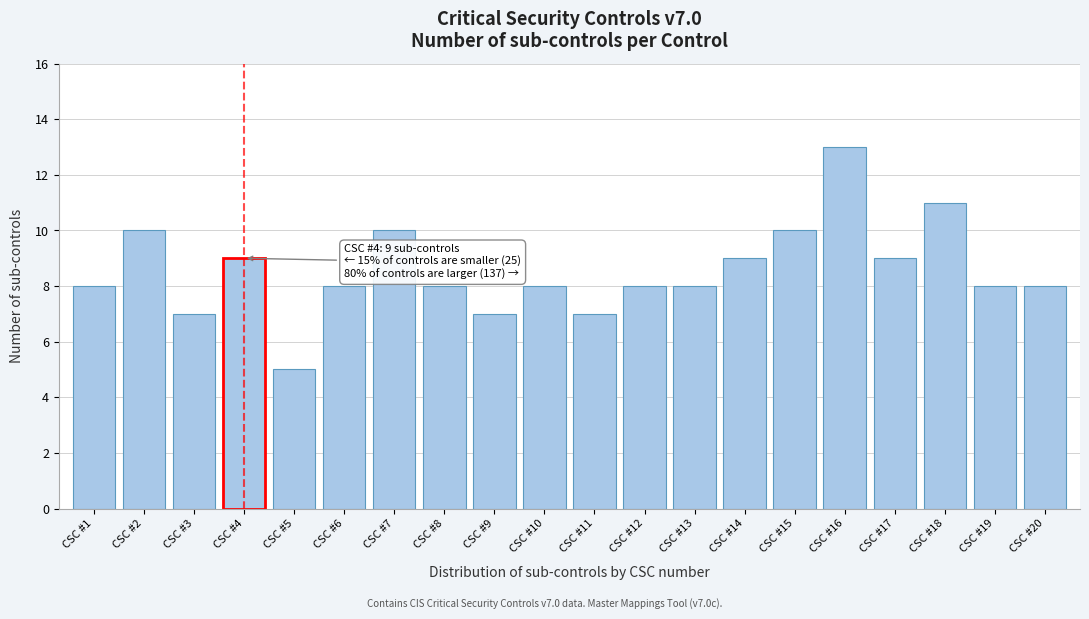

Reading left to right, transcribe all the data shown in this chart.

CSC #1=8	CSC #2=10	CSC #3=7	CSC #4=9	CSC #5=5	CSC #6=8	CSC #7=10	CSC #8=8	CSC #9=7	CSC #10=8	CSC #11=7	CSC #12=8	CSC #13=8	CSC #14=9	CSC #15=10	CSC #16=13	CSC #17=9	CSC #18=11	CSC #19=8	CSC #20=8